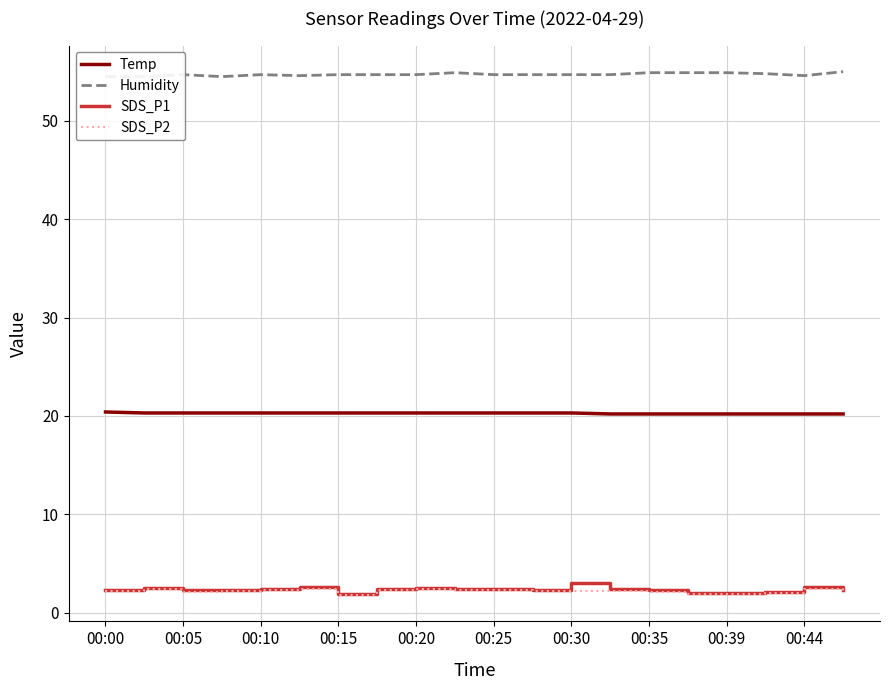

True or false: SDS_P1 and Temp cross at least once.

False